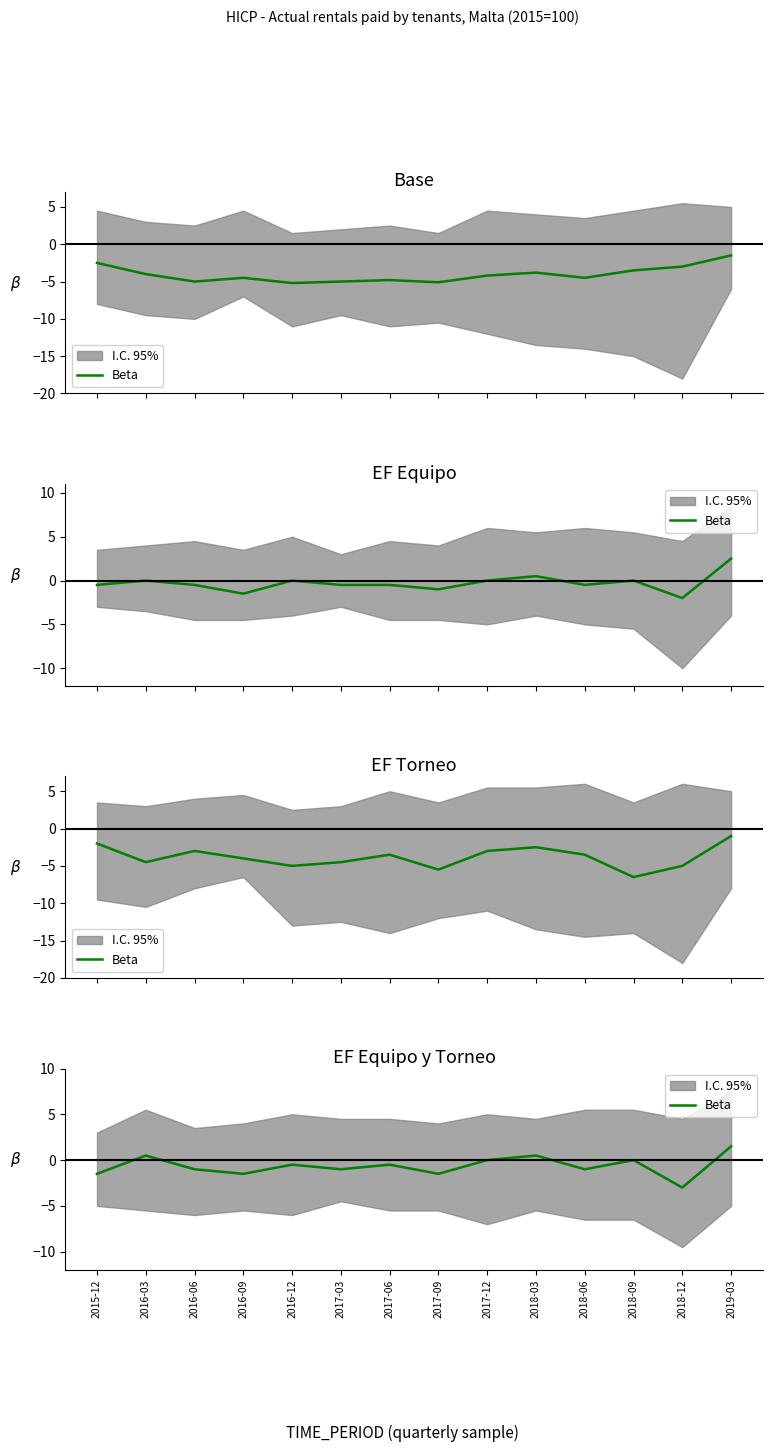

Reading right to left, extract all data points from this chart.

1.5	-3.0	0.0	-1.0	0.5	0.0	-1.5	-0.5	-1.0	-0.5	-1.5	-1.0	0.5	-1.5